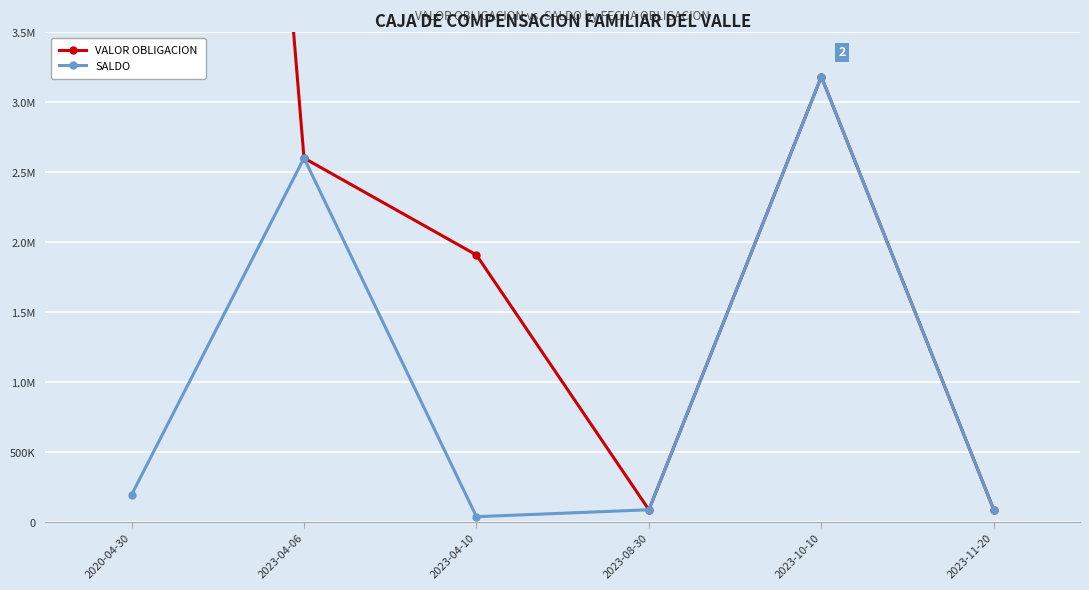

True or false: VALOR OBLIGACION and SALDO intersect in this chart.

False